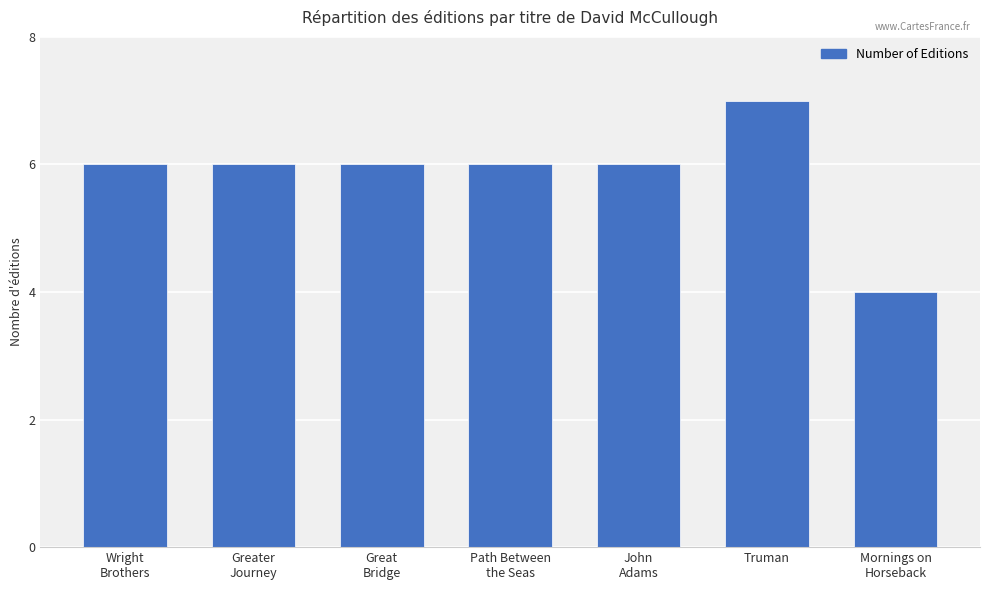

Approximately how many times larger is the value at Greater
Journey compared to Wright
Brothers?

1.0